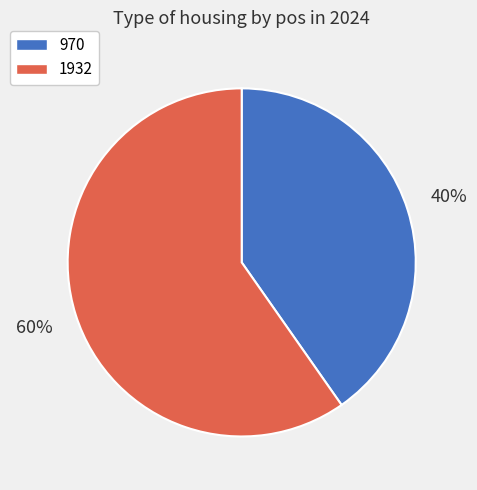

How many segments does this pie chart have?

2